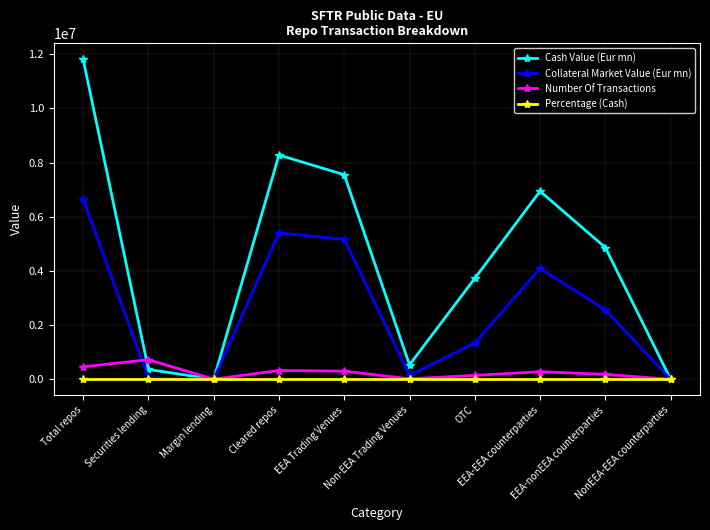

What is the maximum value for Number Of Transactions?

722077.0